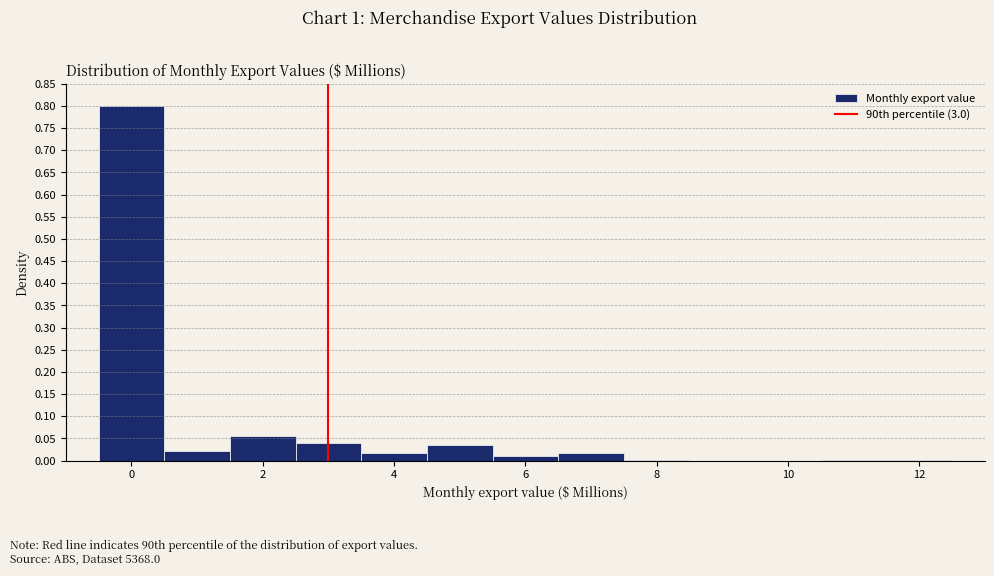

Reading left to right, transcribe this chart: for each bar, give the range it covers on the x-axis and its height. Neither the bar edges nor the heights are printed on the chart, so give them approximately, as read against the axes.

-0.5 to 0.5: 0.800
0.5 to 1.5: 0.020
1.5 to 2.5: 0.055
2.5 to 3.5: 0.040
3.5 to 4.5: 0.015
4.5 to 5.5: 0.035
5.5 to 6.5: 0.010
6.5 to 7.5: 0.015
7.5 to 8.5: under 0.005
8.5 to 9.5: 0
9.5 to 10.5: 0
10.5 to 11.5: under 0.005
11.5 to 12.5: under 0.005